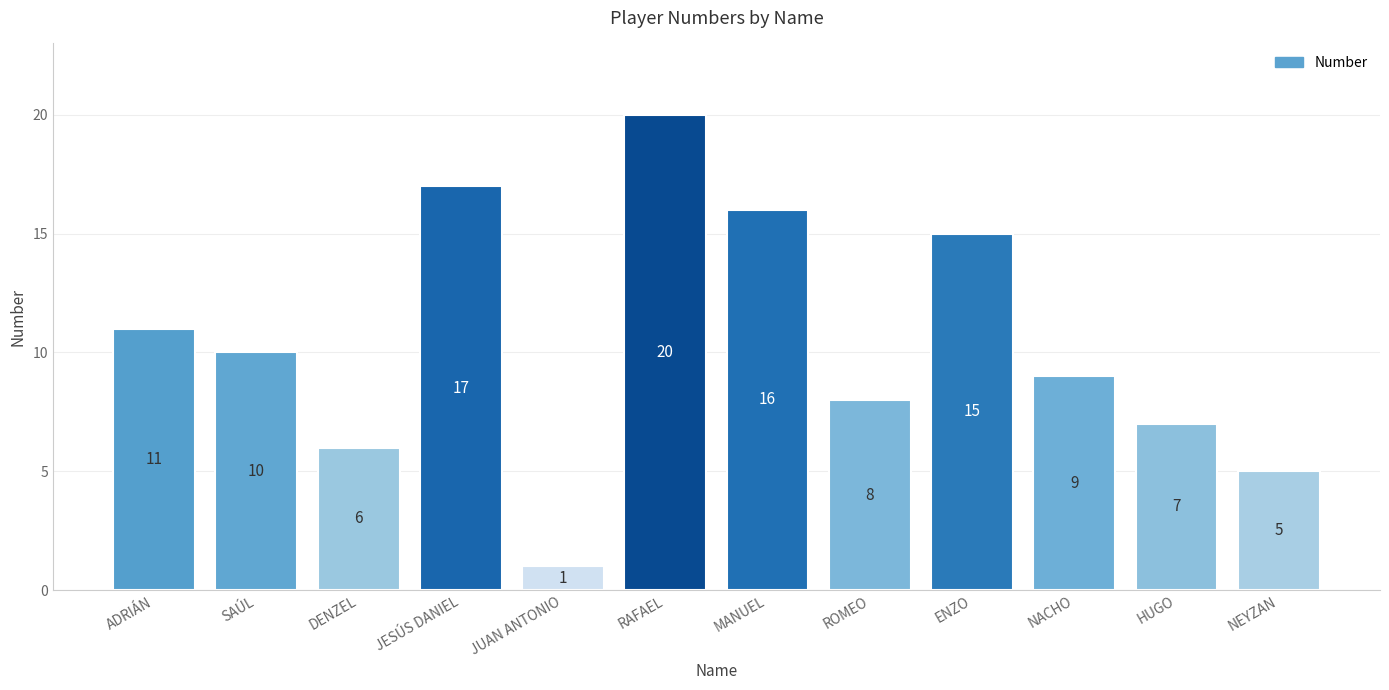

Is it true that the value at NEYZAN is 1?

False